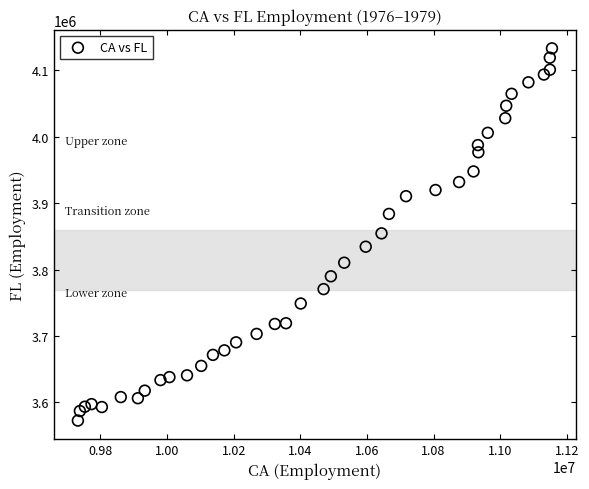

What is the range of X values (max minus min)?

1423000